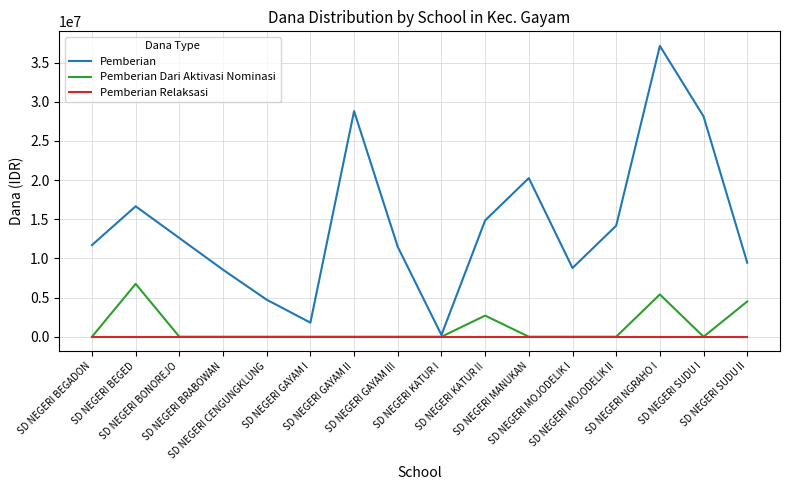

Which label corresponds to the largest value in the chart?

SD NEGERI NGRAHO I